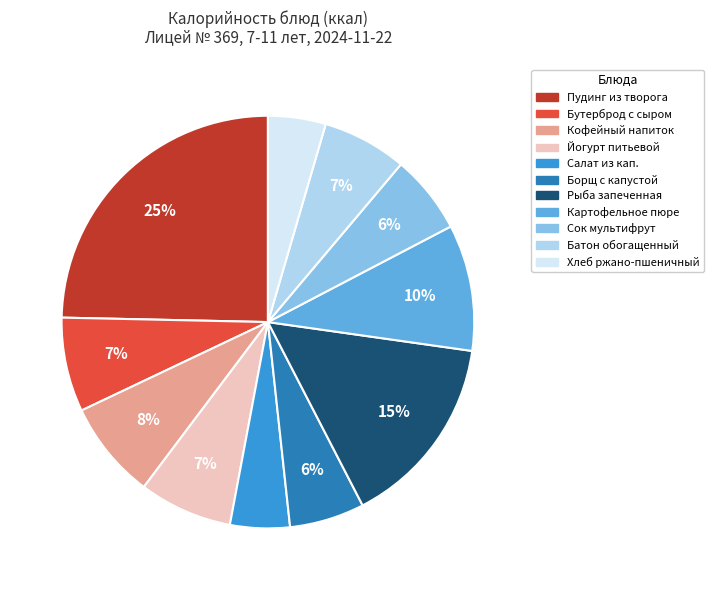

To the nearest percent, what is the average slice percentage?

9%